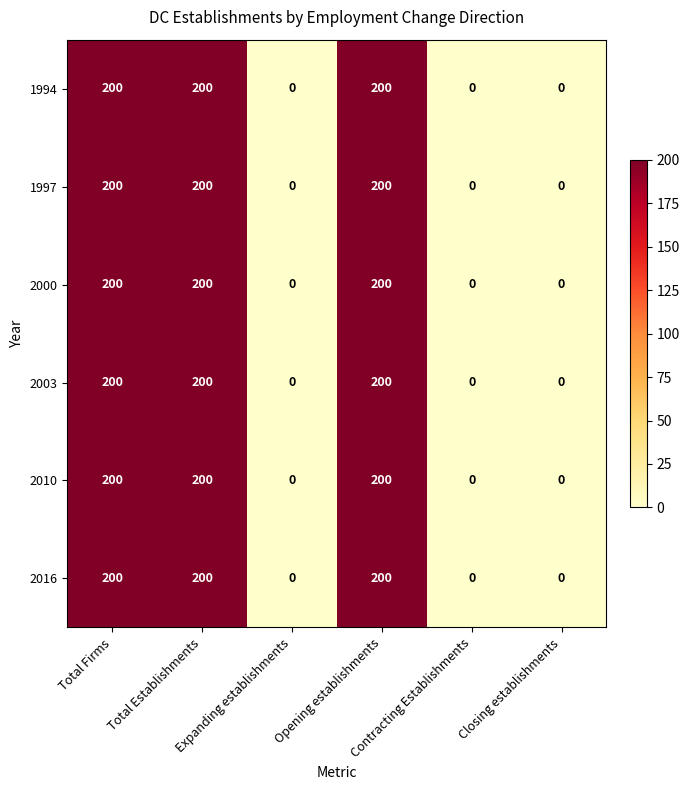

Count the 1997 values in the range 0 to 200.

6